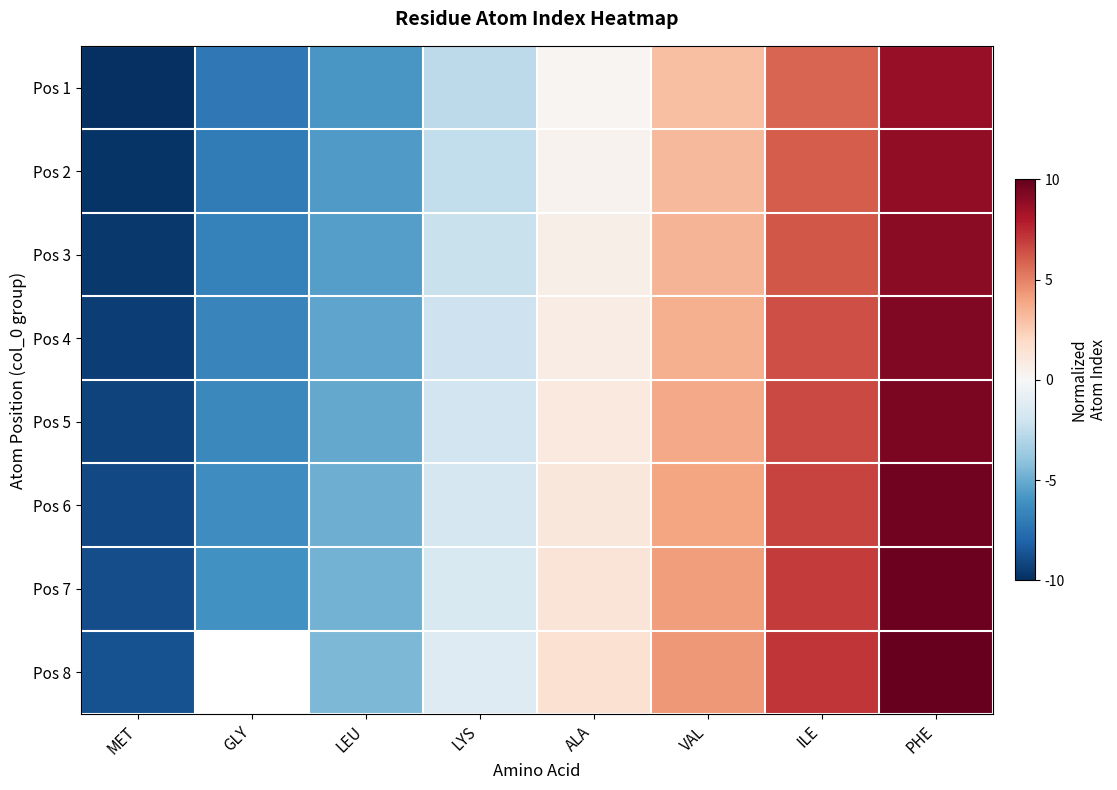

What is the sum of the Pos 4 values at ALA and PHE?

10.0